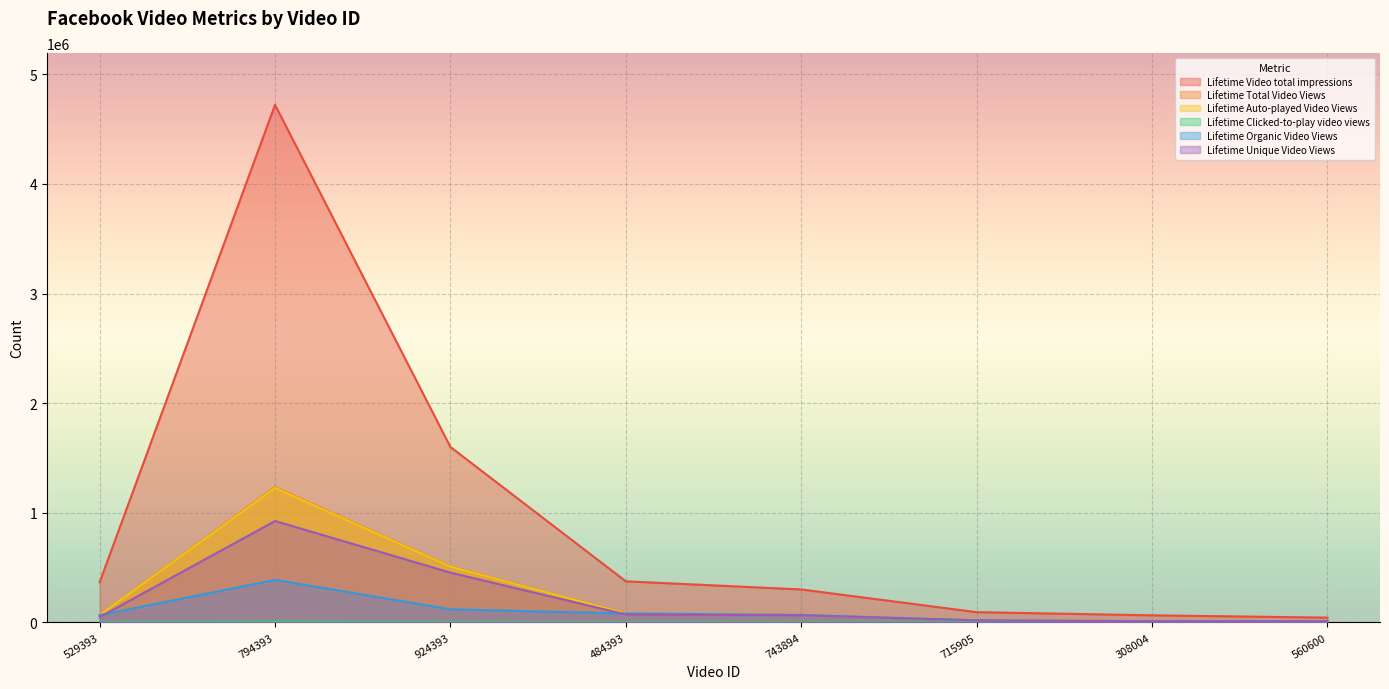

Is the value of Lifetime Video total impressions at 794393 greater than the value of Lifetime Total Video Views at 743894?

Yes